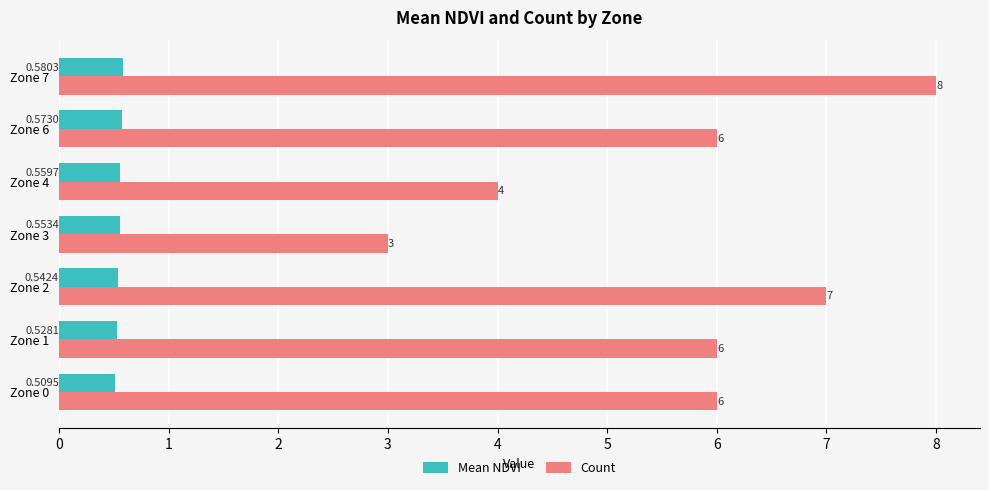

Which series changed the most between Zone 3 and Zone 7?

Count